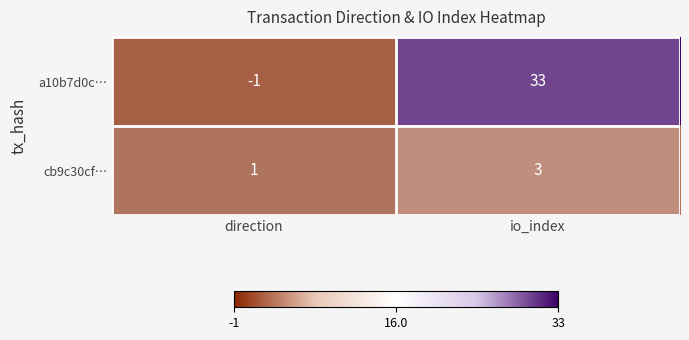

At which category is the sum across all series the highest?

io_index